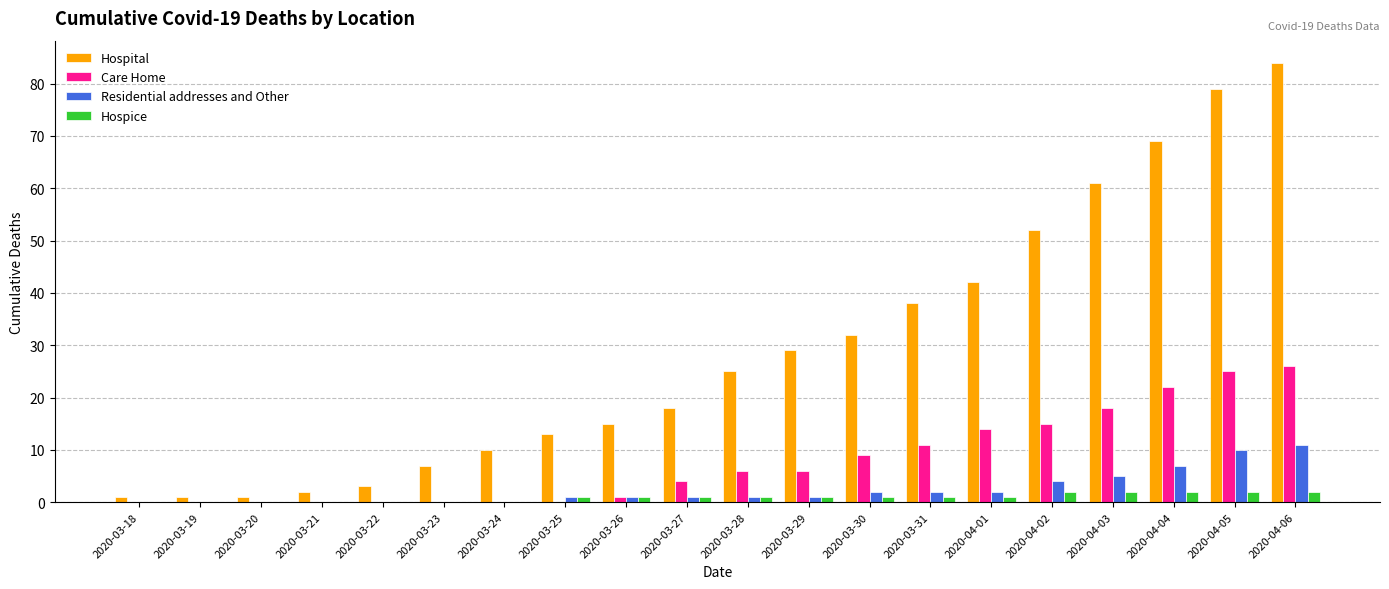

Is it true that Hospice equals 1 at 2020-03-29?

True